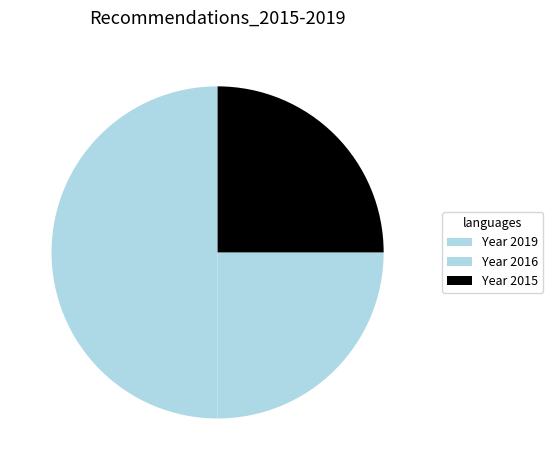

Count the number of slices in the pie.

3